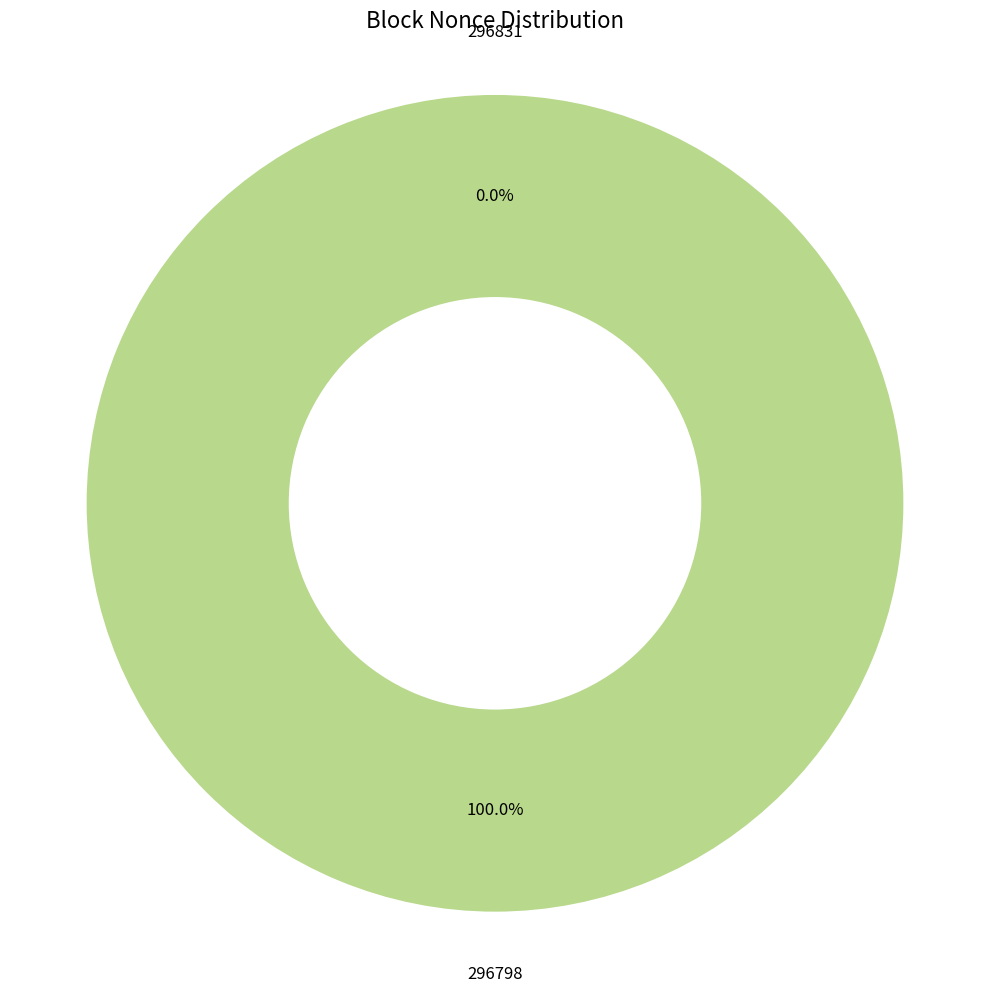

To the nearest percent, what portion does 296798 represent?

100%